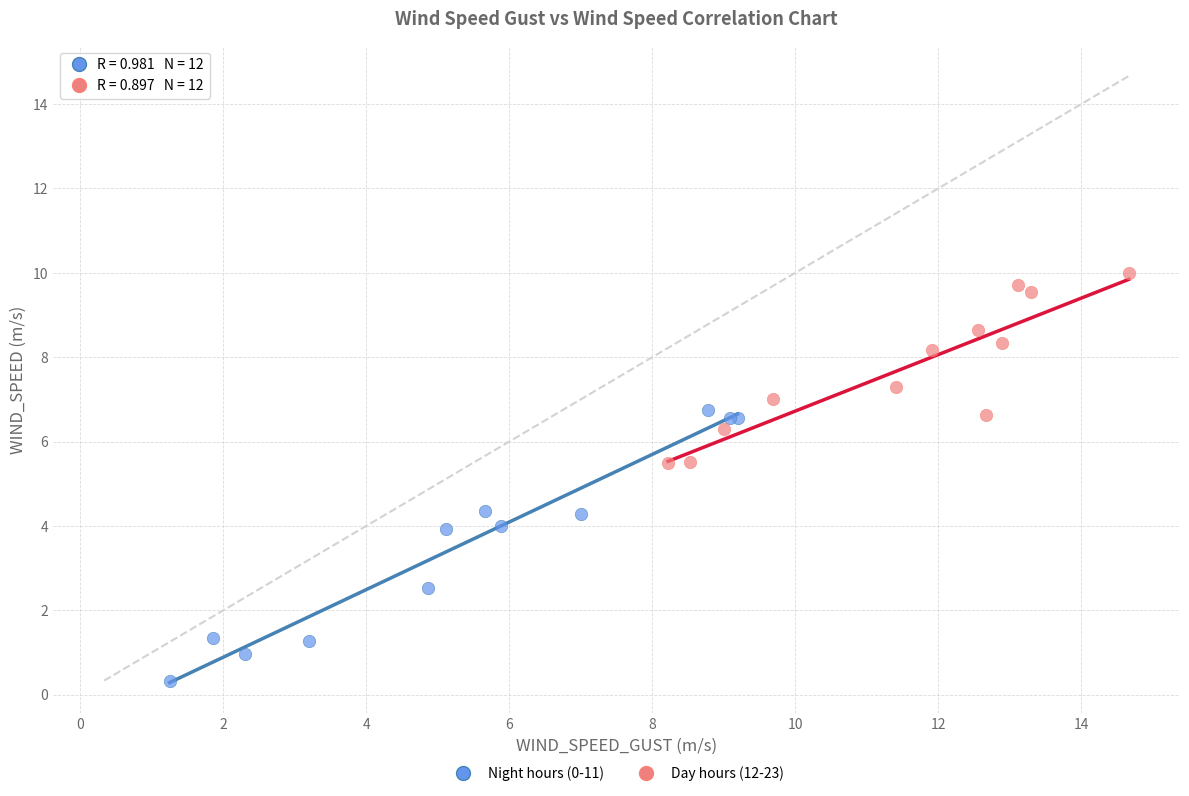

What are all the series names shown in the legend?

Night hours (0-11), Day hours (12-23)